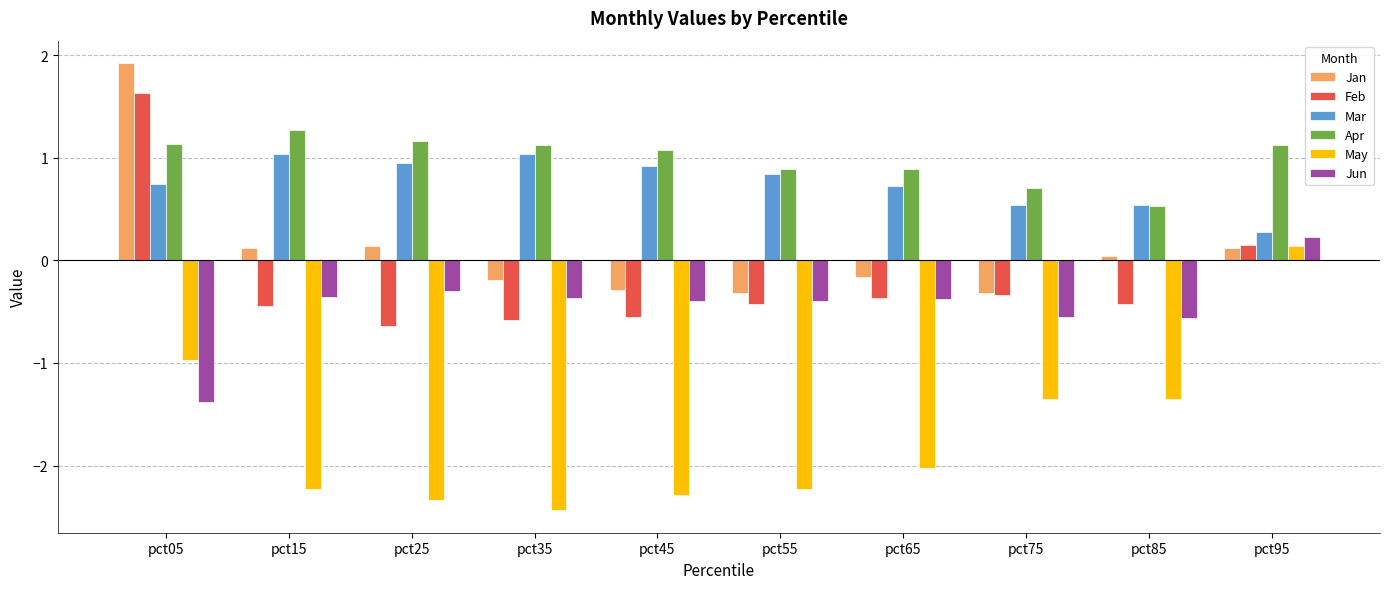

How many bars are there in total?

60